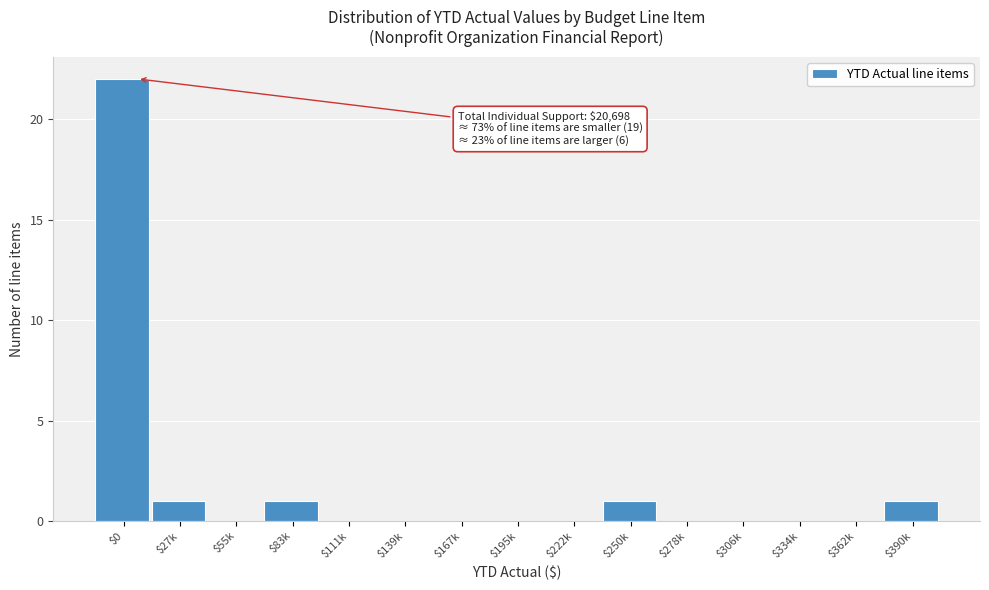

What is the sum of all values?

26